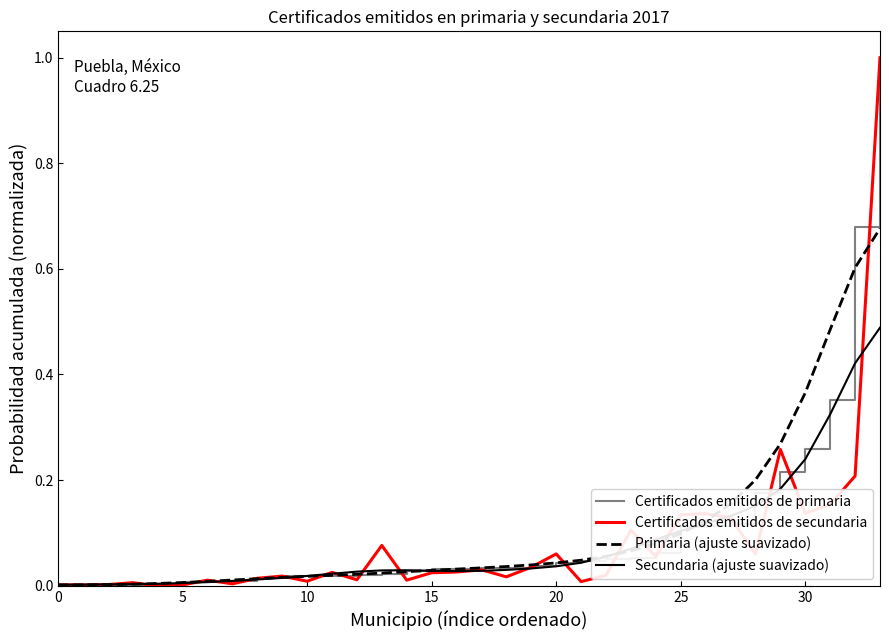

What is the highest value of the Certificados emitidos de secundaria series?

1.0